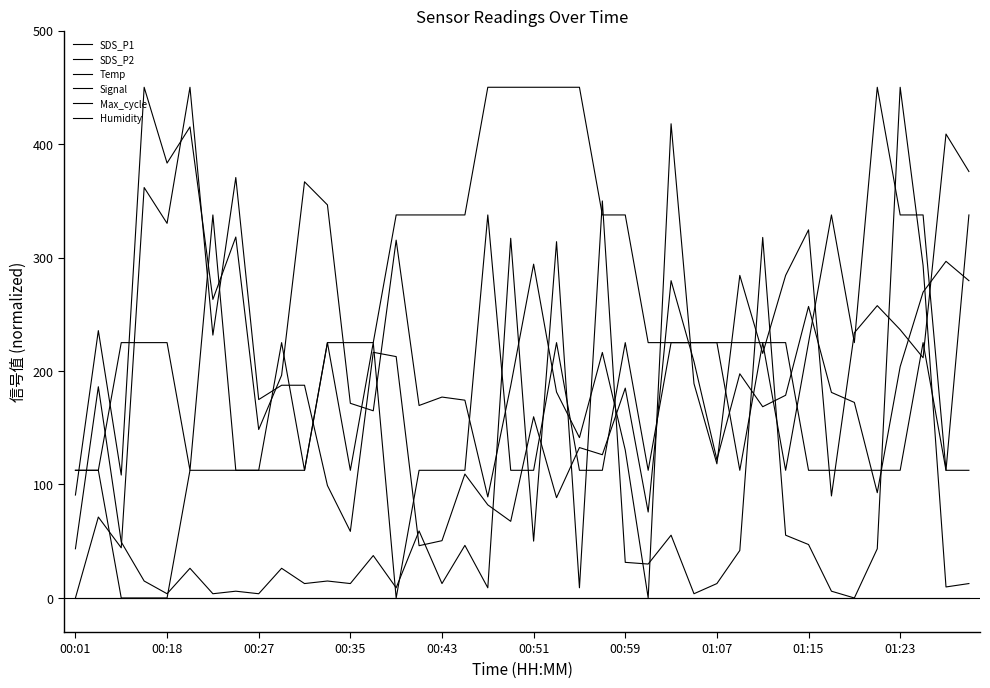

How many times do SDS_P2 and Max_cycle cross each other?

13